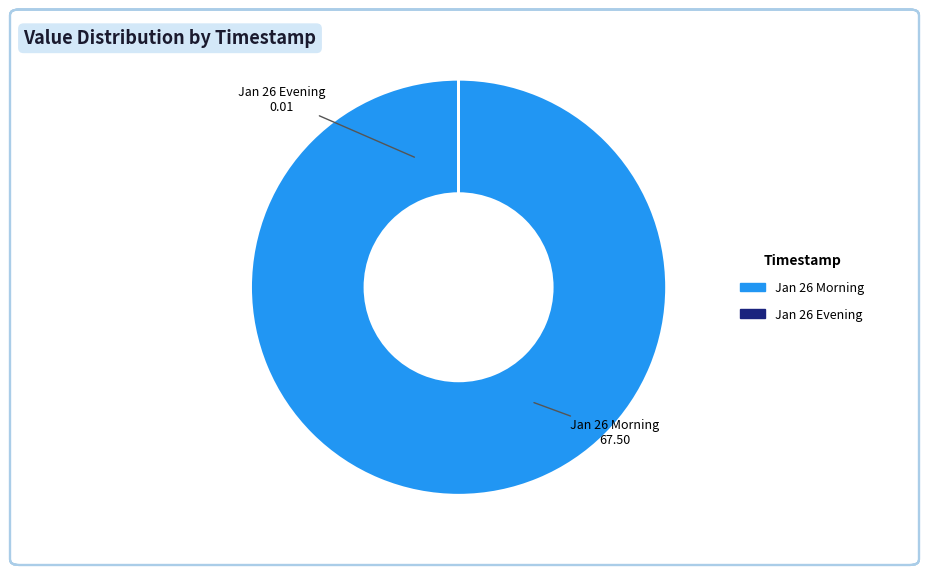

The Jan 26 Morning slice represents 100% of the pie. True or false?

True